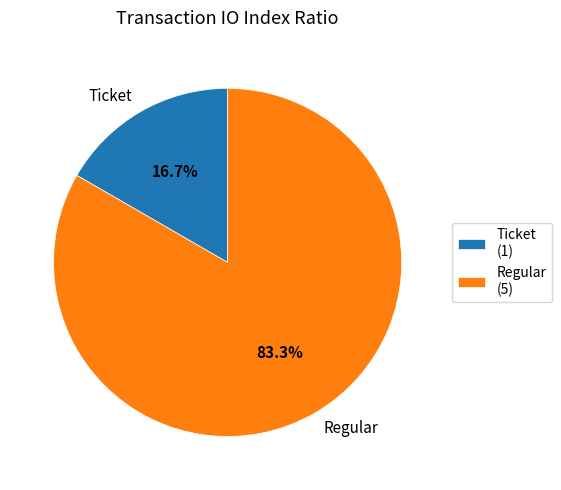

Is there any slice that represents more than half of the pie?

Yes